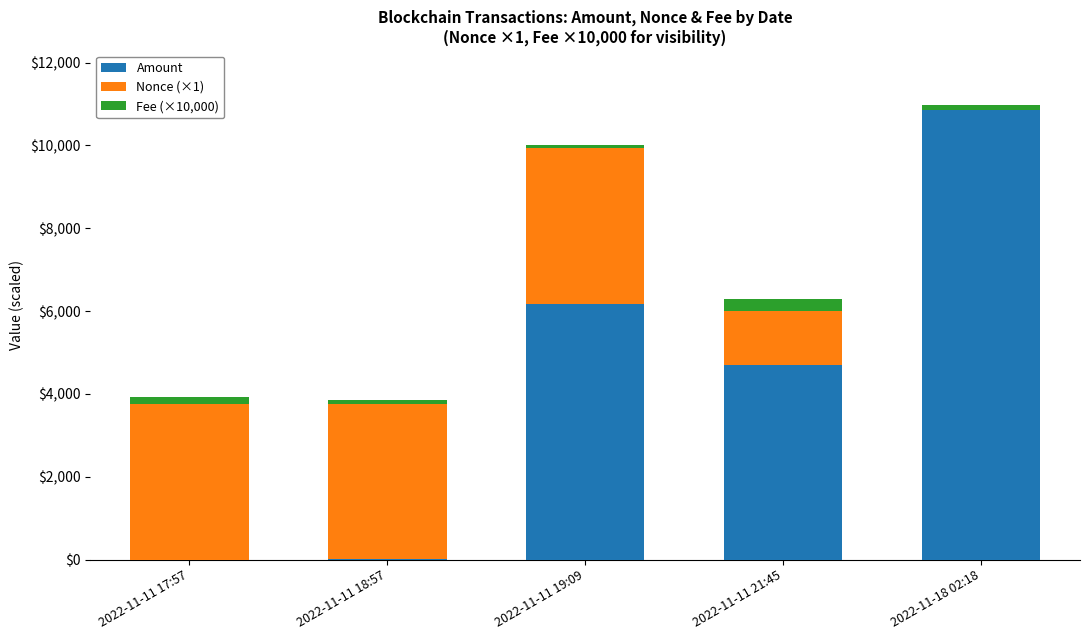

The value of Amount at 2022-11-11 21:45 is 4691.0. True or false?

True